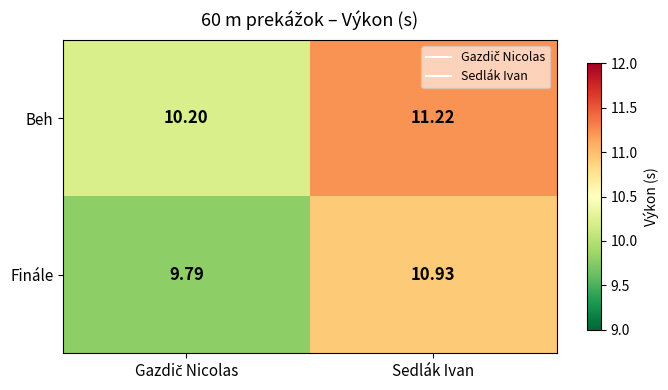

What is the maximum value shown in the chart?

11.2